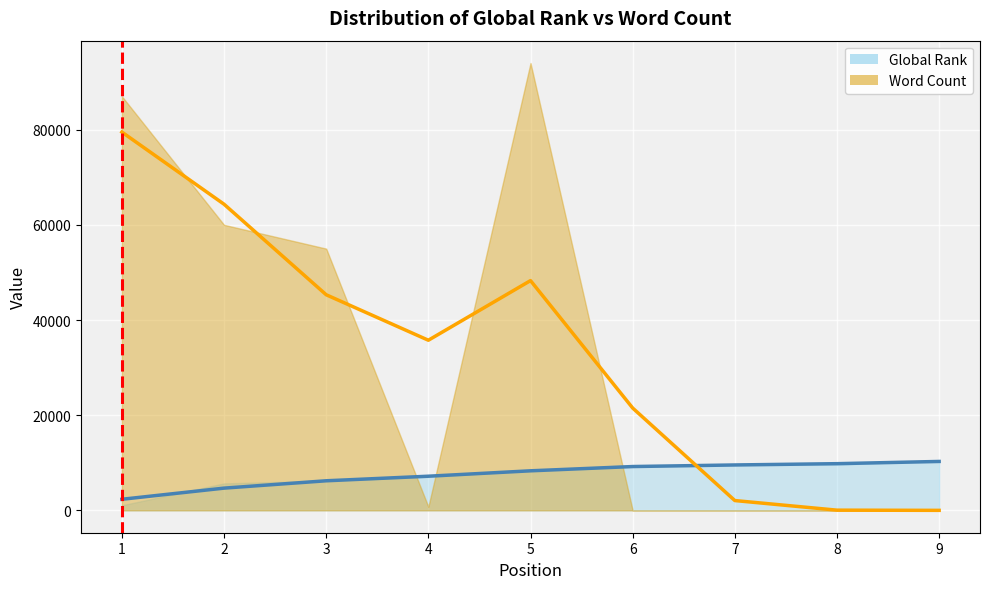

Approximately how many times larger is the value at 5 compared to 6?

0.9